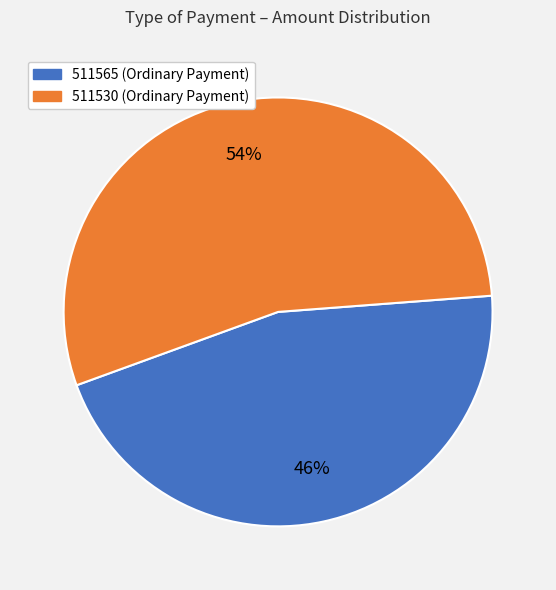

Is the sum of 511530 and 511565 greater than half?

Yes